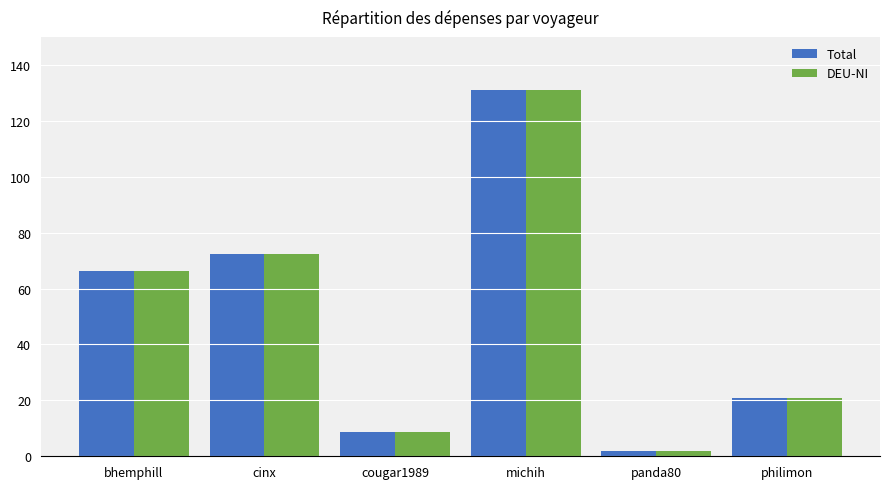

At how many categories does at least one series exceed 91?

1